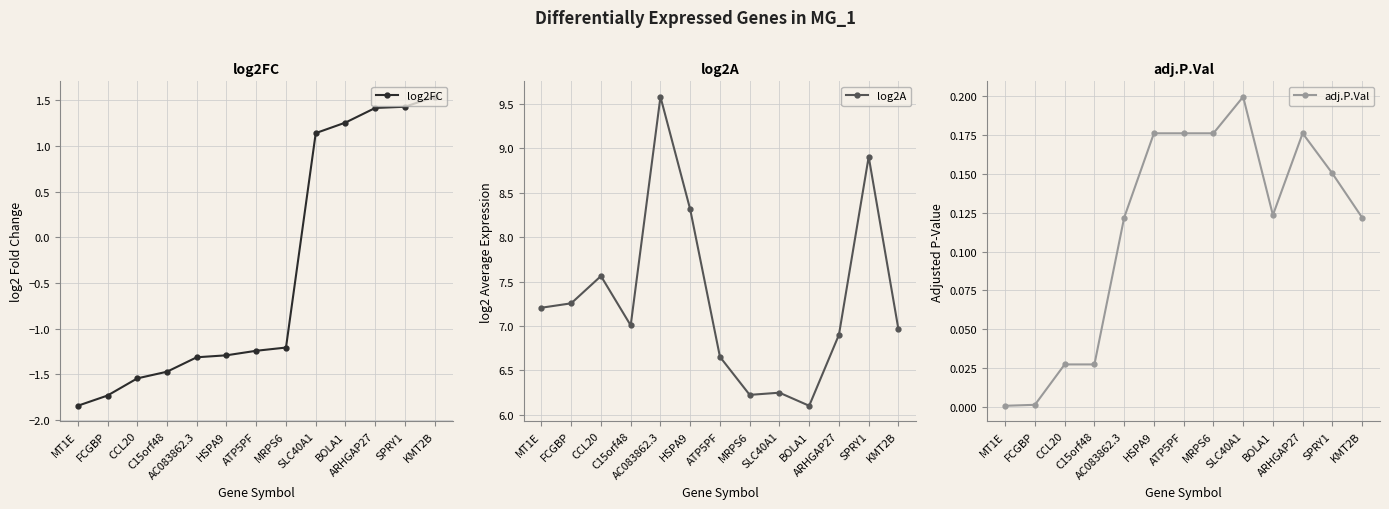

Is it true that log2A equals 7.2 at MT1E?

True